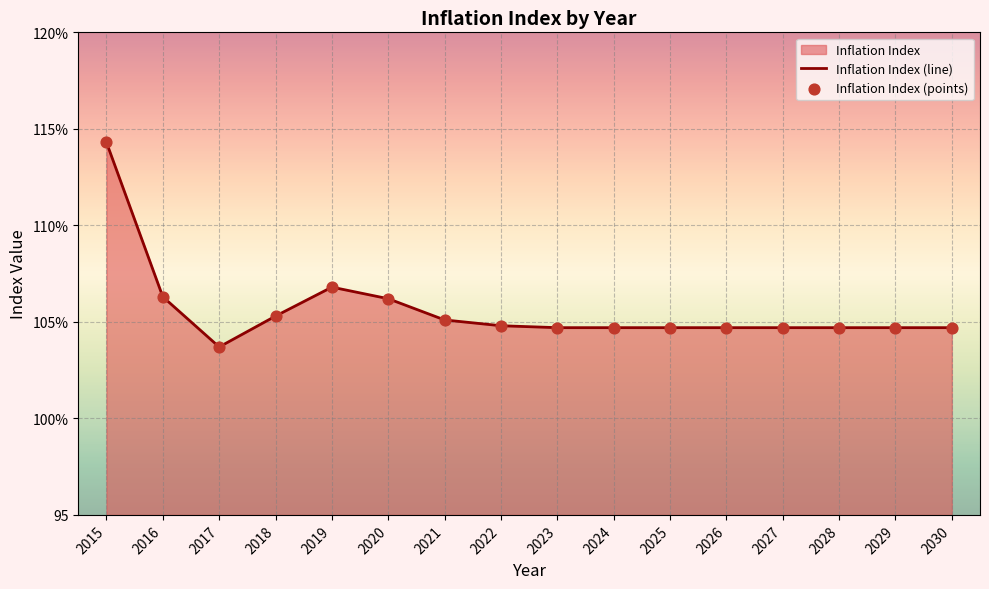

Approximately how many times larger is the value at 2030 compared to 2028?

1.0